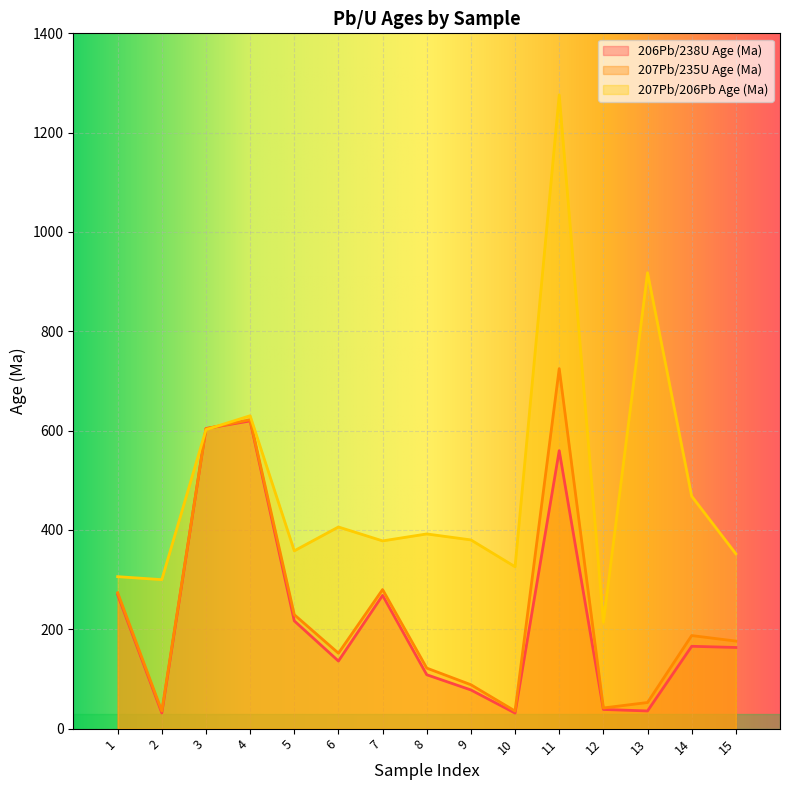

What is the maximum value shown in the chart?

1276.0